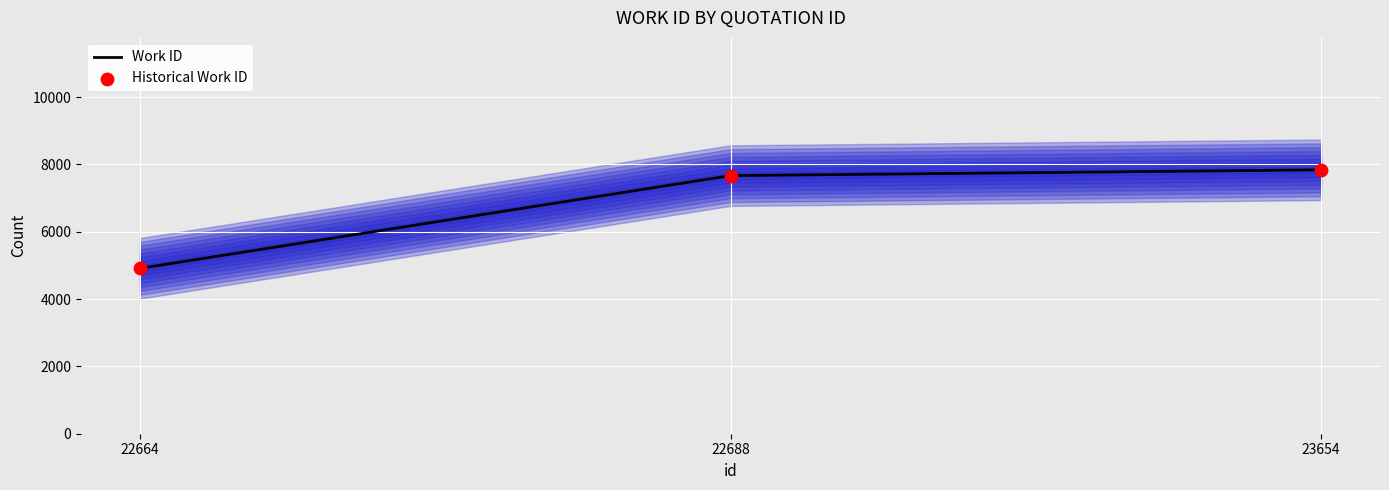

At which category is the sum across all series the highest?

23654